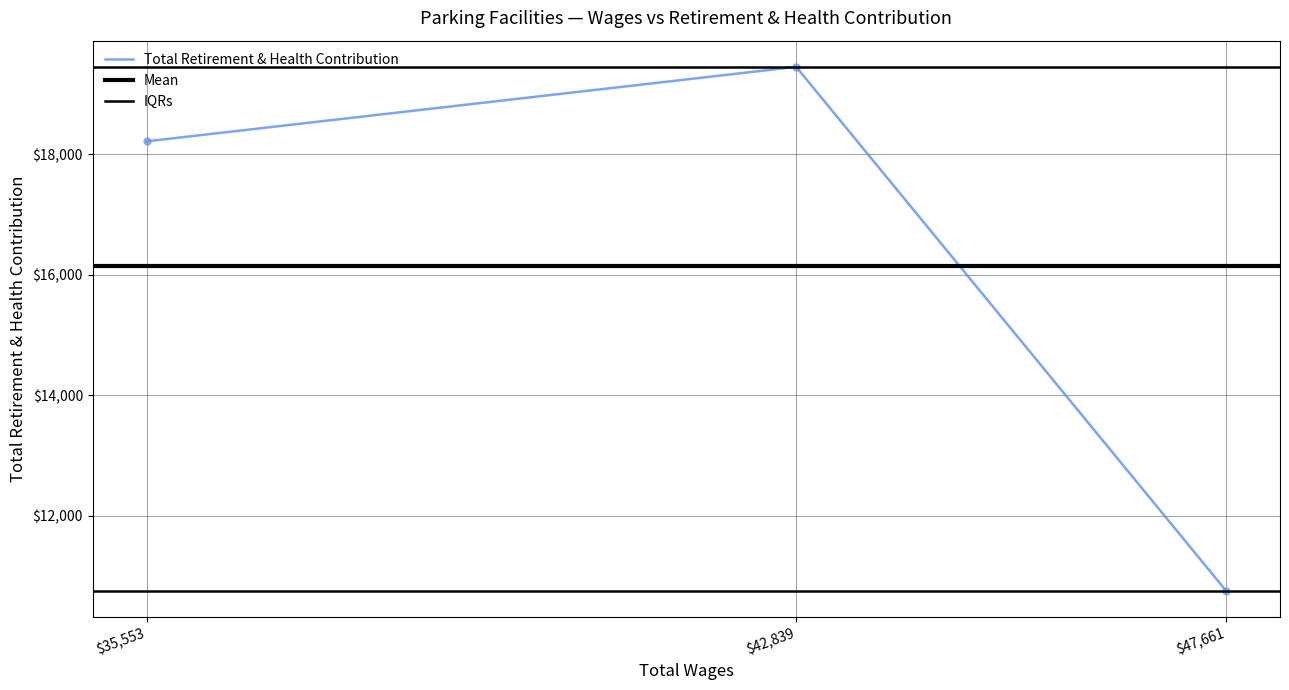

The value at 35553 is 18212. True or false?

True